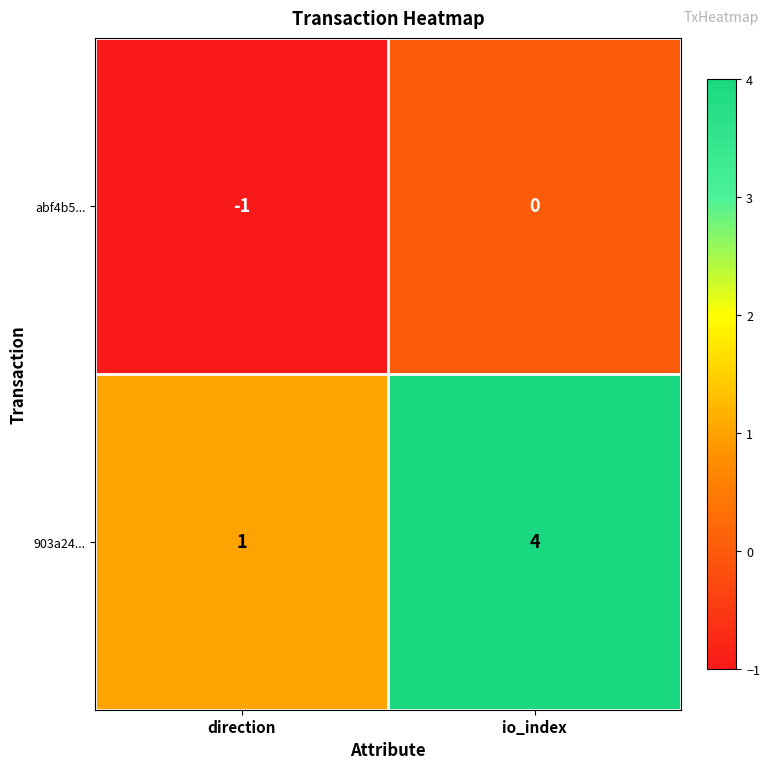

Reading right to left, list all the values displayed in this chart.

abf4b5...: io_index=0	direction=-1
903a24...: io_index=4	direction=1